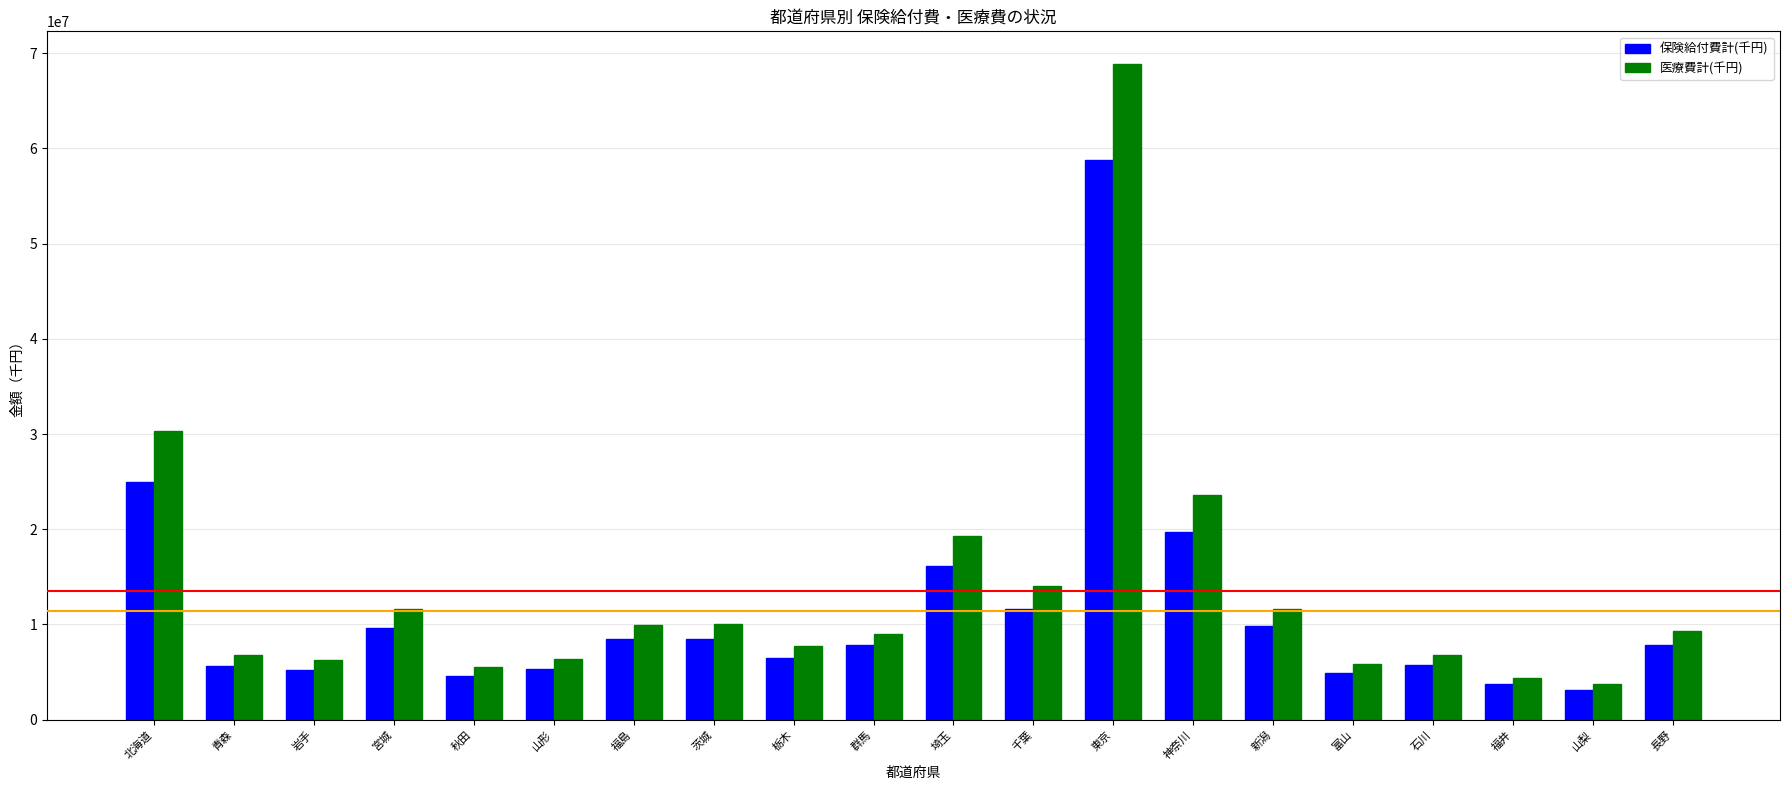

What is the total value across all series at 長野?

17111632.1